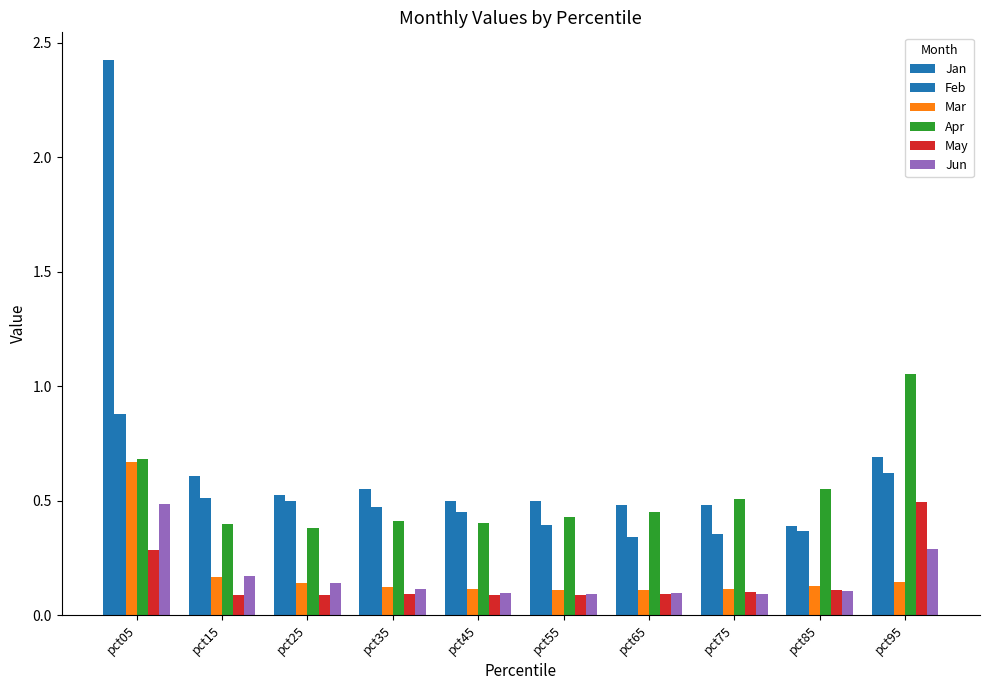

Does the chart contain any negative values?

No